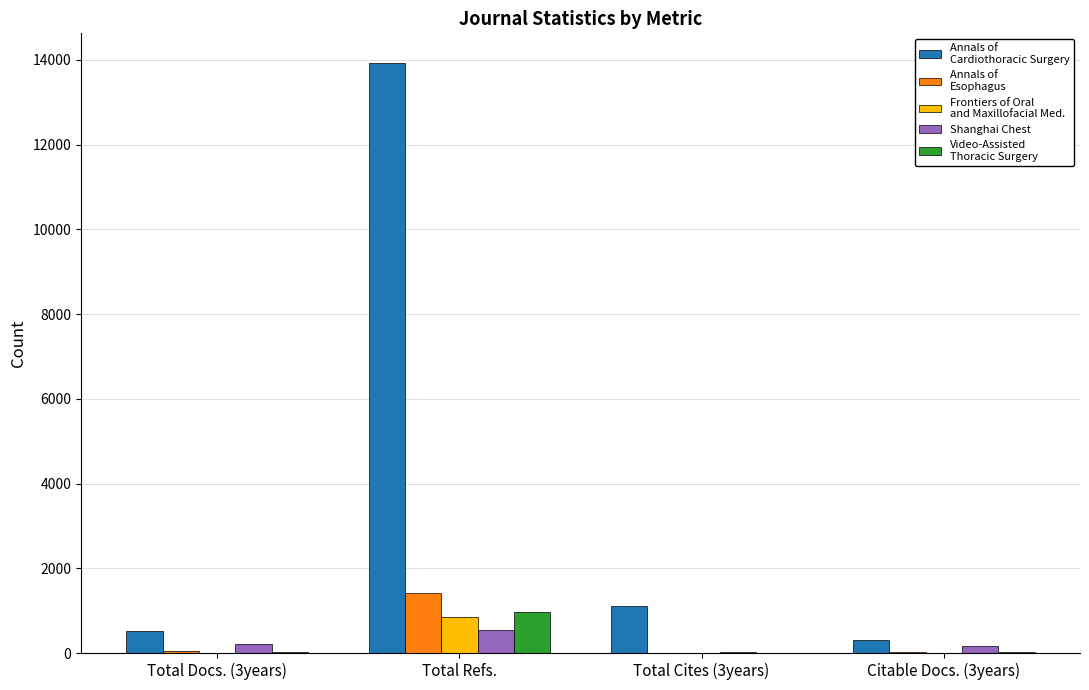

What is the greatest value displayed?

13929